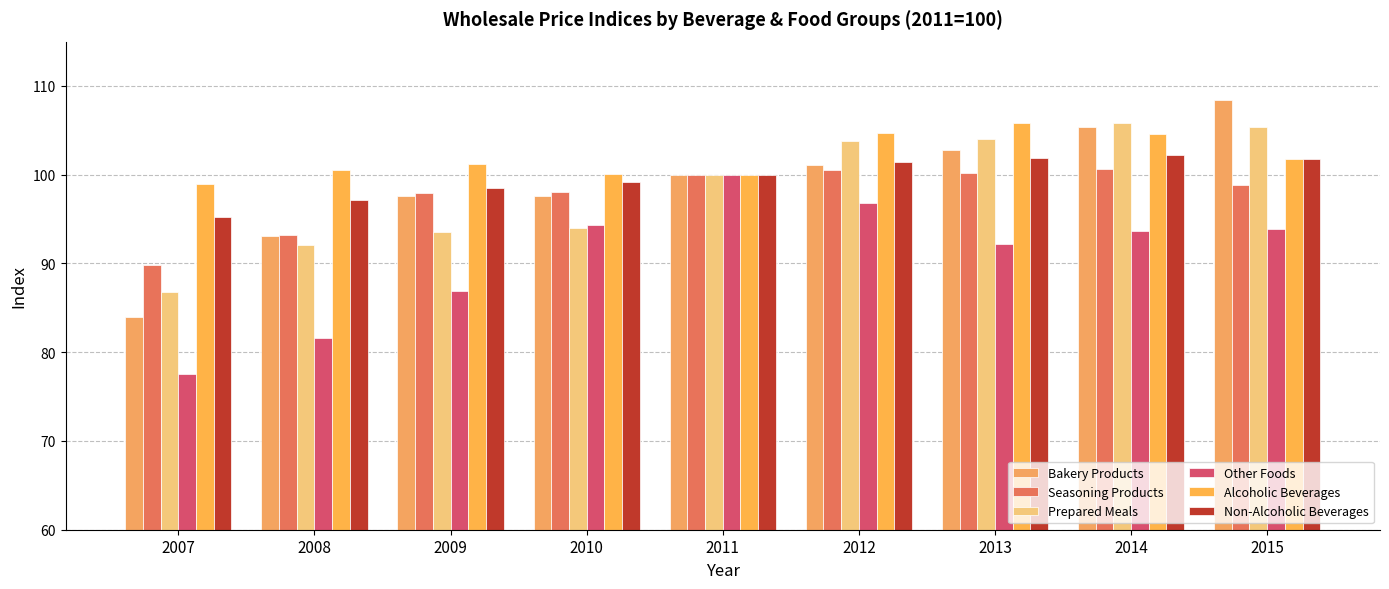

Where is Prepared Meals nearest to the value 96?

2010